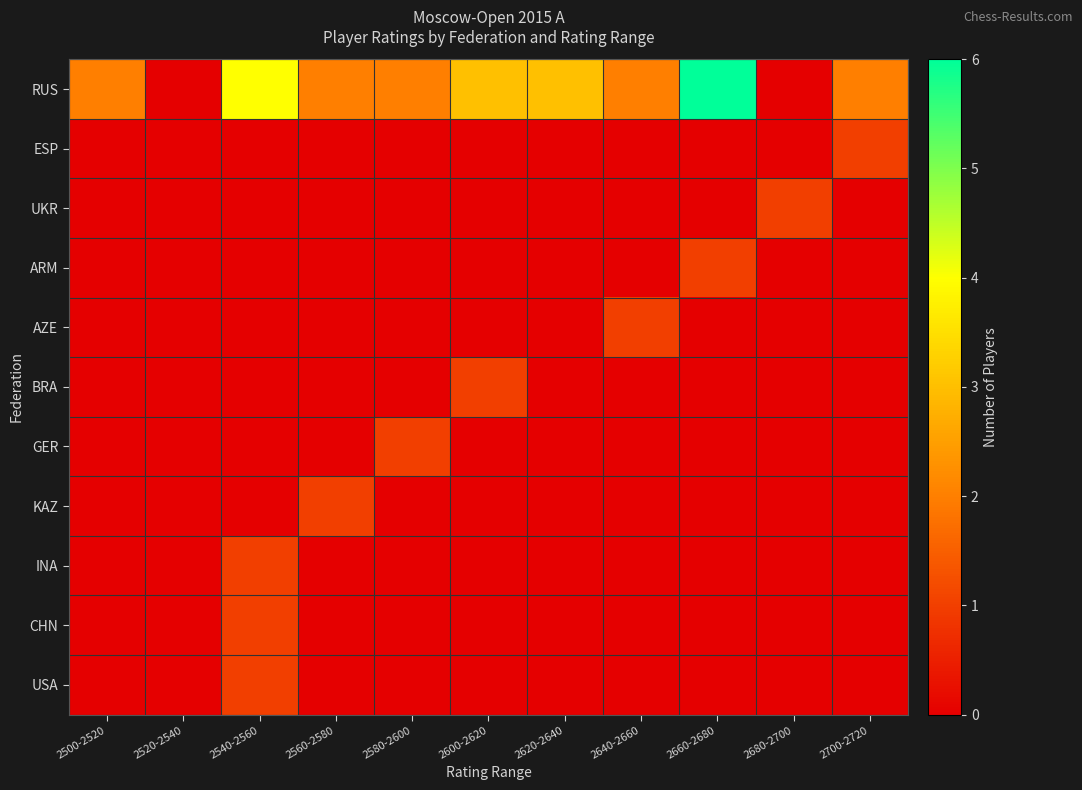

Reading right to left, extract all data points from this chart.

RUS: 2700-2720=2	2680-2700=0	2660-2680=6	2640-2660=2	2620-2640=3	2600-2620=3	2580-2600=2	2560-2580=2	2540-2560=4	2520-2540=0	2500-2520=2
ESP: 2700-2720=1	2680-2700=0	2660-2680=0	2640-2660=0	2620-2640=0	2600-2620=0	2580-2600=0	2560-2580=0	2540-2560=0	2520-2540=0	2500-2520=0
UKR: 2700-2720=0	2680-2700=1	2660-2680=0	2640-2660=0	2620-2640=0	2600-2620=0	2580-2600=0	2560-2580=0	2540-2560=0	2520-2540=0	2500-2520=0
ARM: 2700-2720=0	2680-2700=0	2660-2680=1	2640-2660=0	2620-2640=0	2600-2620=0	2580-2600=0	2560-2580=0	2540-2560=0	2520-2540=0	2500-2520=0
AZE: 2700-2720=0	2680-2700=0	2660-2680=0	2640-2660=1	2620-2640=0	2600-2620=0	2580-2600=0	2560-2580=0	2540-2560=0	2520-2540=0	2500-2520=0
BRA: 2700-2720=0	2680-2700=0	2660-2680=0	2640-2660=0	2620-2640=0	2600-2620=1	2580-2600=0	2560-2580=0	2540-2560=0	2520-2540=0	2500-2520=0
GER: 2700-2720=0	2680-2700=0	2660-2680=0	2640-2660=0	2620-2640=0	2600-2620=0	2580-2600=1	2560-2580=0	2540-2560=0	2520-2540=0	2500-2520=0
KAZ: 2700-2720=0	2680-2700=0	2660-2680=0	2640-2660=0	2620-2640=0	2600-2620=0	2580-2600=0	2560-2580=1	2540-2560=0	2520-2540=0	2500-2520=0
INA: 2700-2720=0	2680-2700=0	2660-2680=0	2640-2660=0	2620-2640=0	2600-2620=0	2580-2600=0	2560-2580=0	2540-2560=1	2520-2540=0	2500-2520=0
CHN: 2700-2720=0	2680-2700=0	2660-2680=0	2640-2660=0	2620-2640=0	2600-2620=0	2580-2600=0	2560-2580=0	2540-2560=1	2520-2540=0	2500-2520=0
USA: 2700-2720=0	2680-2700=0	2660-2680=0	2640-2660=0	2620-2640=0	2600-2620=0	2580-2600=0	2560-2580=0	2540-2560=1	2520-2540=0	2500-2520=0